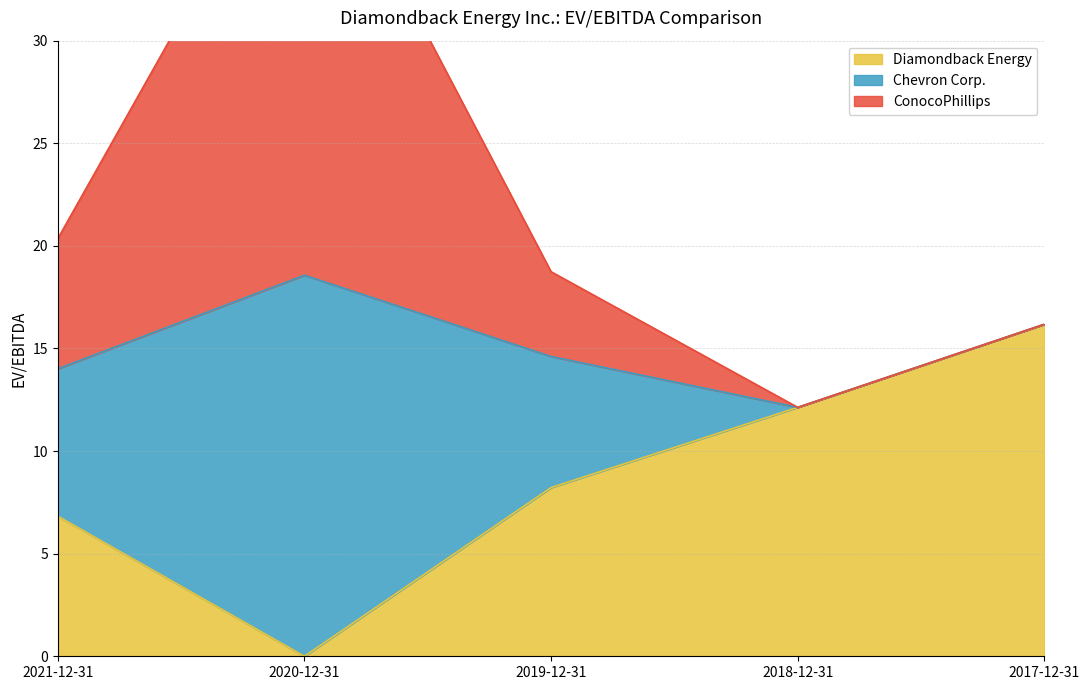

List the labels in order of Diamondback Energy value, largest first.

2017-12-31, 2018-12-31, 2019-12-31, 2021-12-31, 2020-12-31